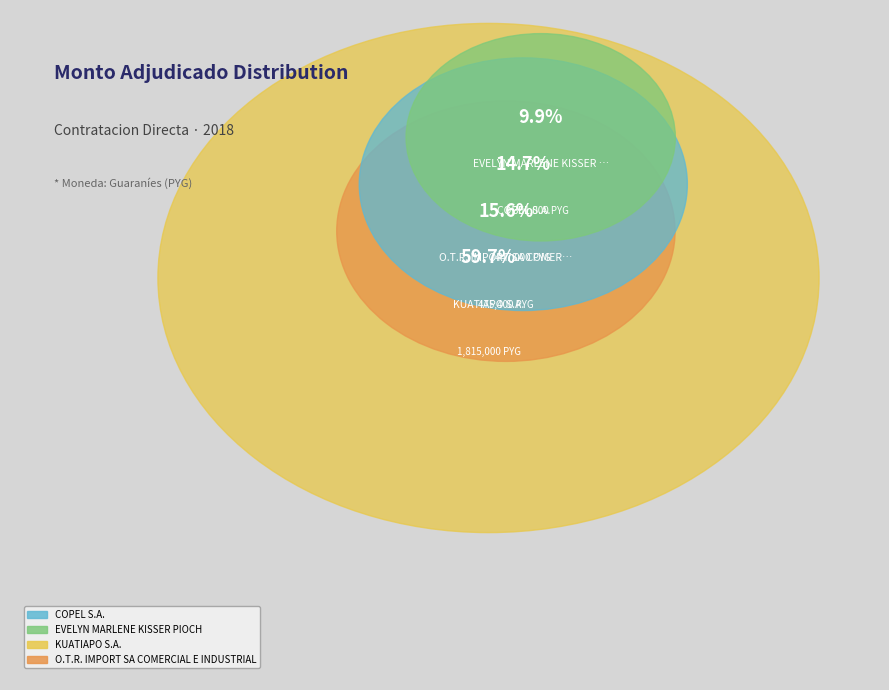

What is the ratio of the value at COPEL S.A. to the value at KUATIAPO S.A.?

0.2